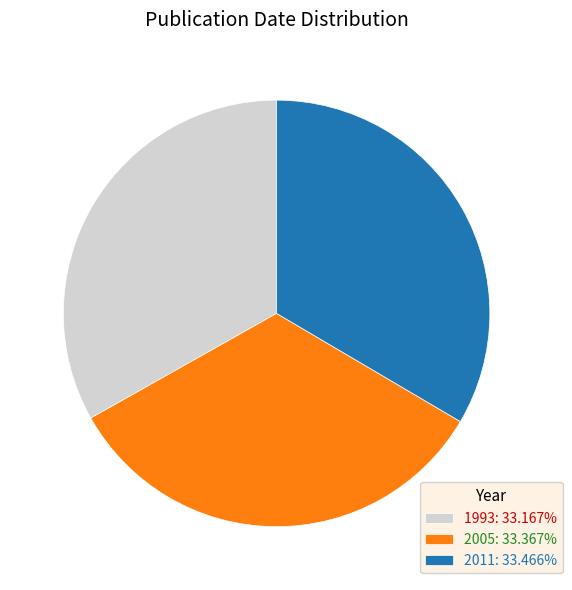

The 2005 slice represents 27% of the pie. True or false?

False